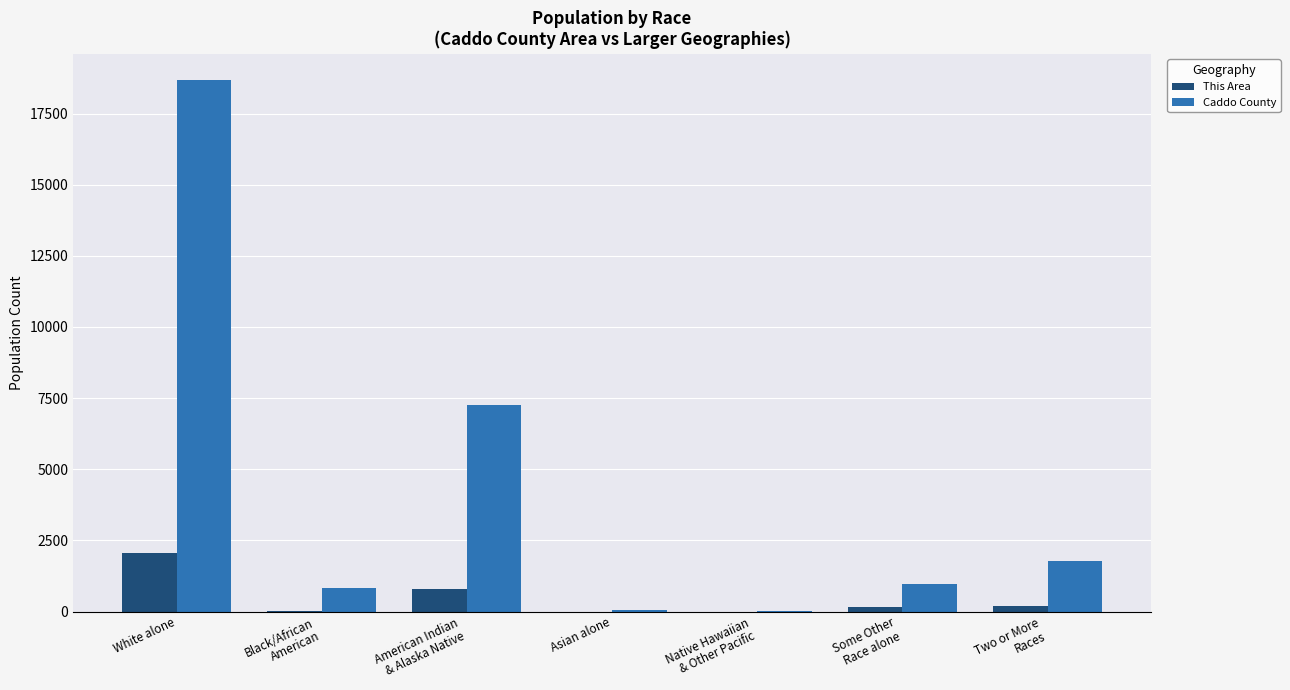

Which series has the largest total across all categories?

Caddo County